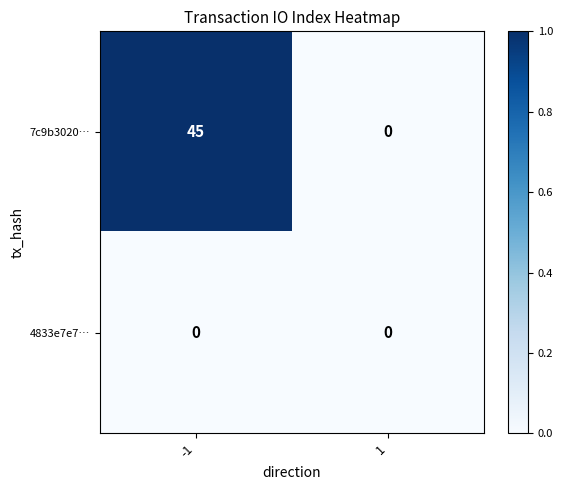

List the series in order of their overall mean, highest first.

7c9b3020…, 4833e7e7…